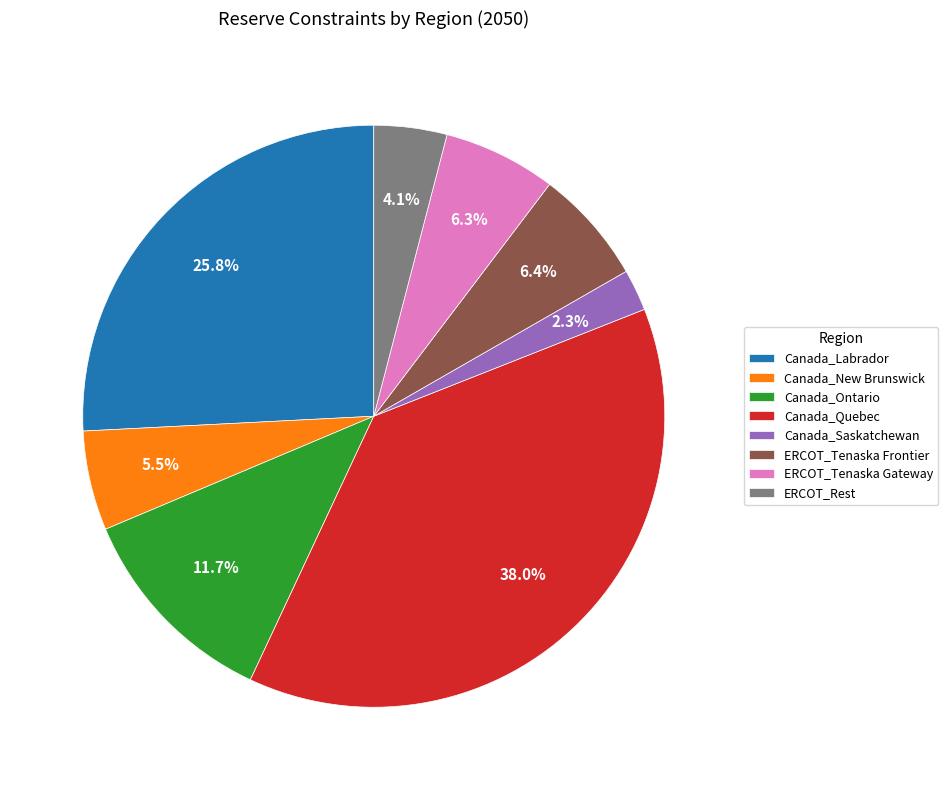

To the nearest percent, what is the difference between the largest and smallest slice percentages?

36%